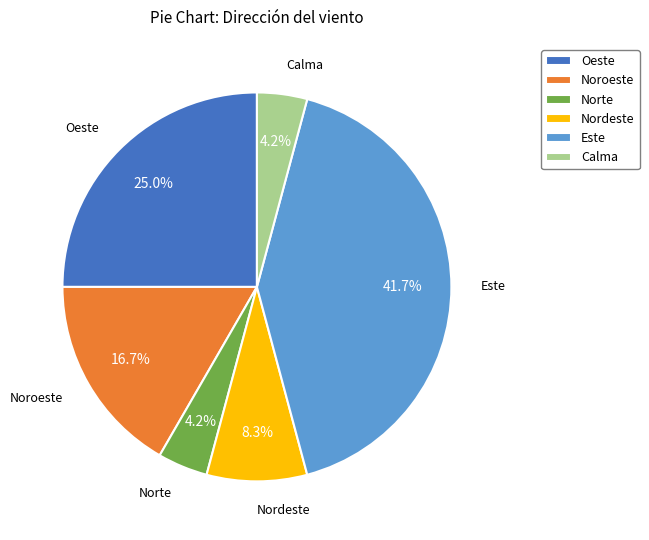

Is there a majority slice in this chart?

No